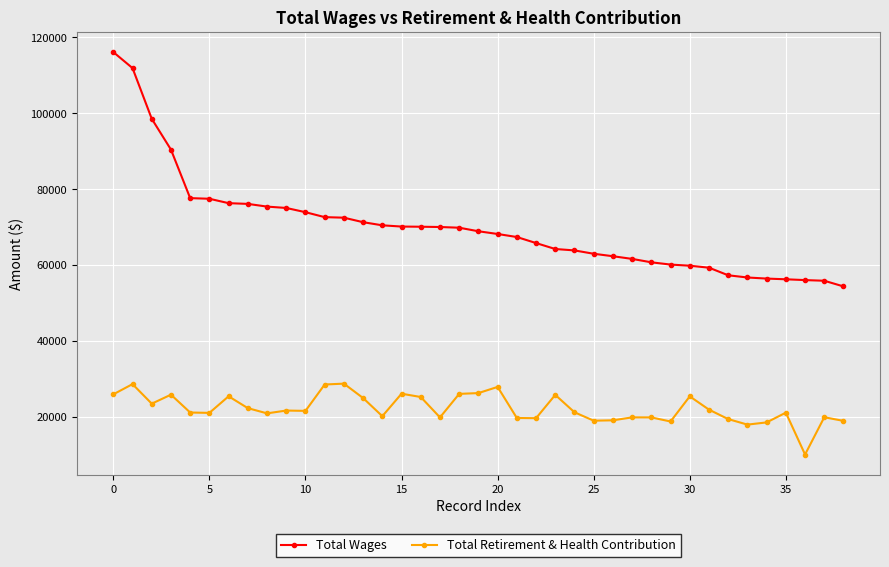

What is the value of the Total Retirement & Health Contribution point at the 31st from the left?

25374